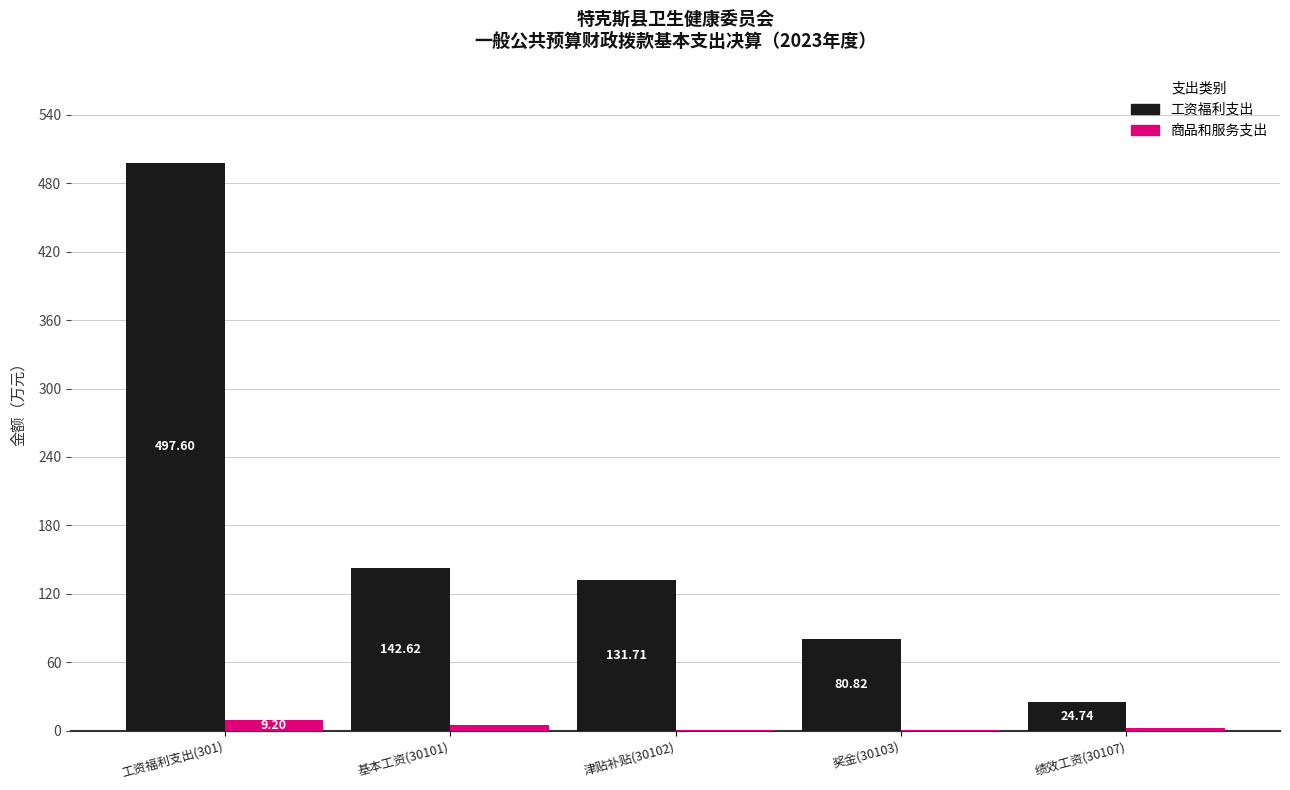

At which category is the sum across all series the highest?

工资福利支出(301)